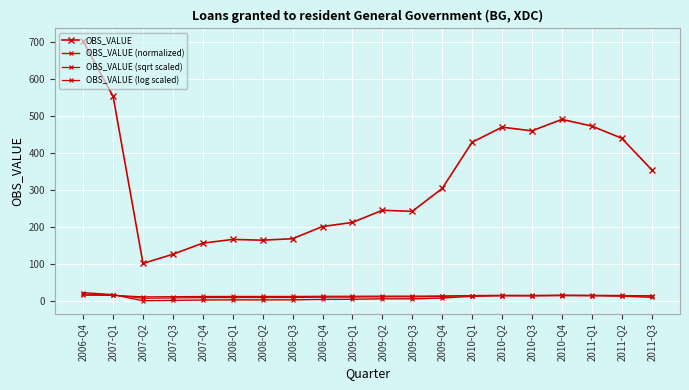

How many lines are shown in the chart?

4